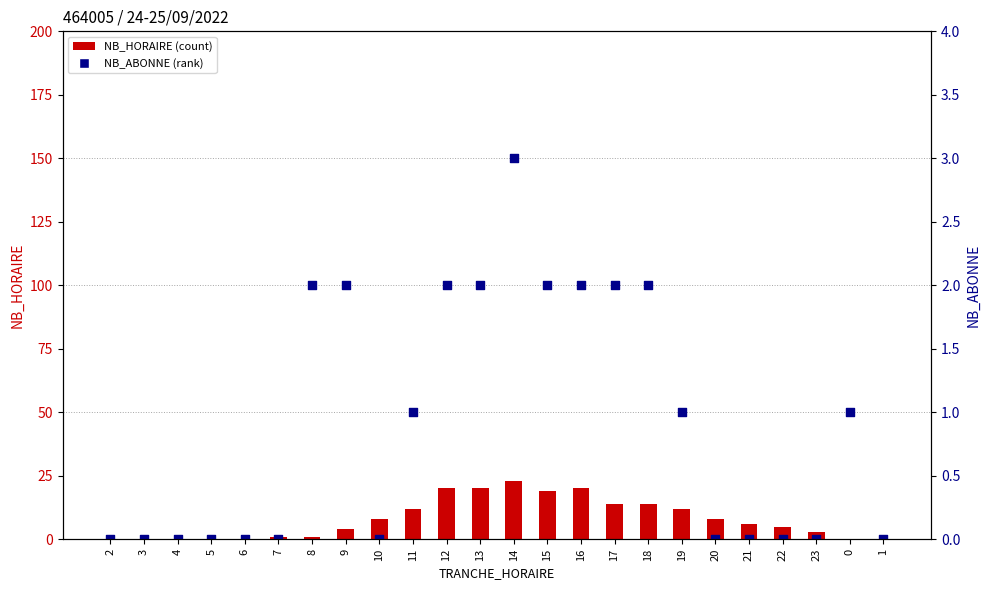

What is the total value across all series at 13?

22